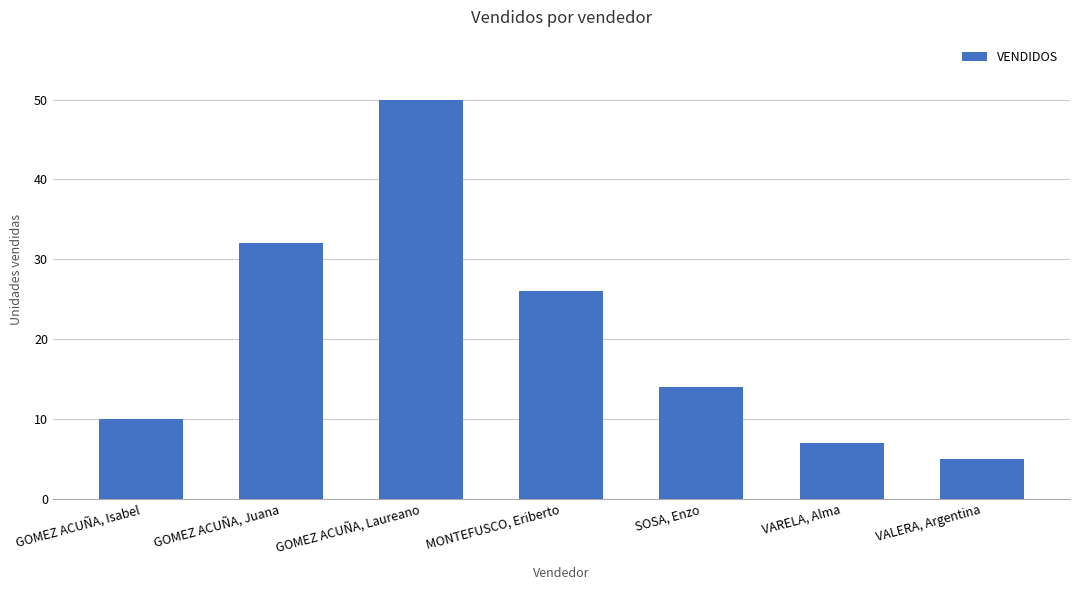

At which label is the value closest to 27?

MONTEFUSCO, Eriberto